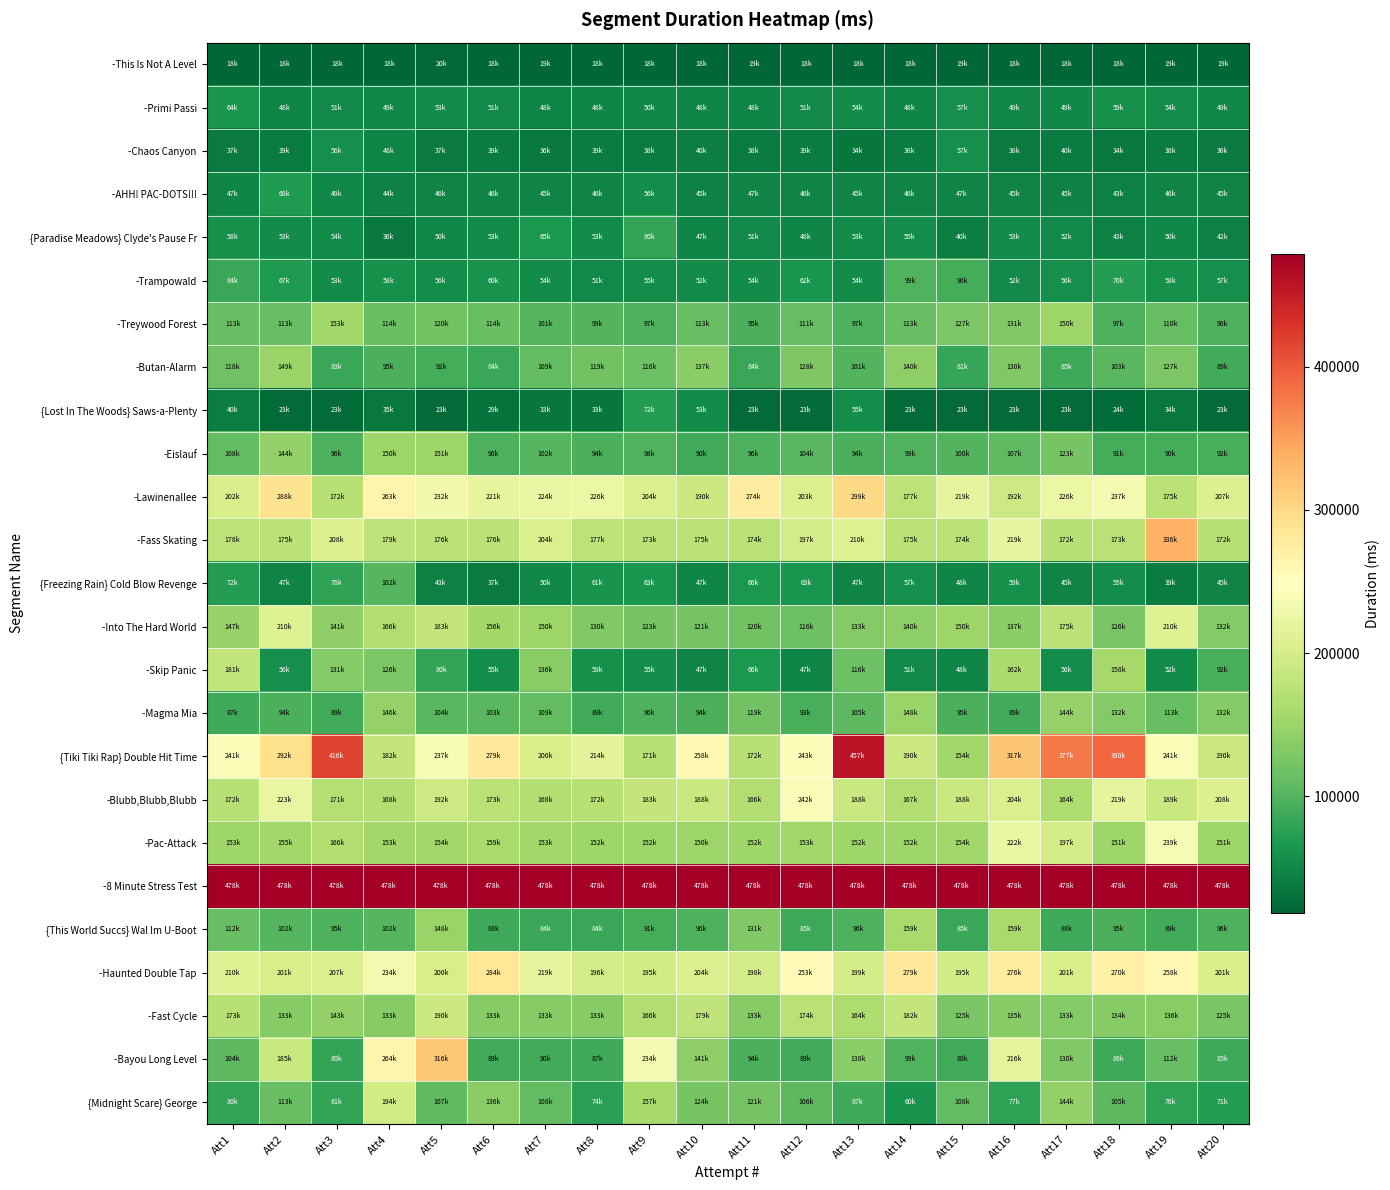

Which series changed the most between Att2 and Att3?

{Tiki Tiki Rap} Double Hit Time